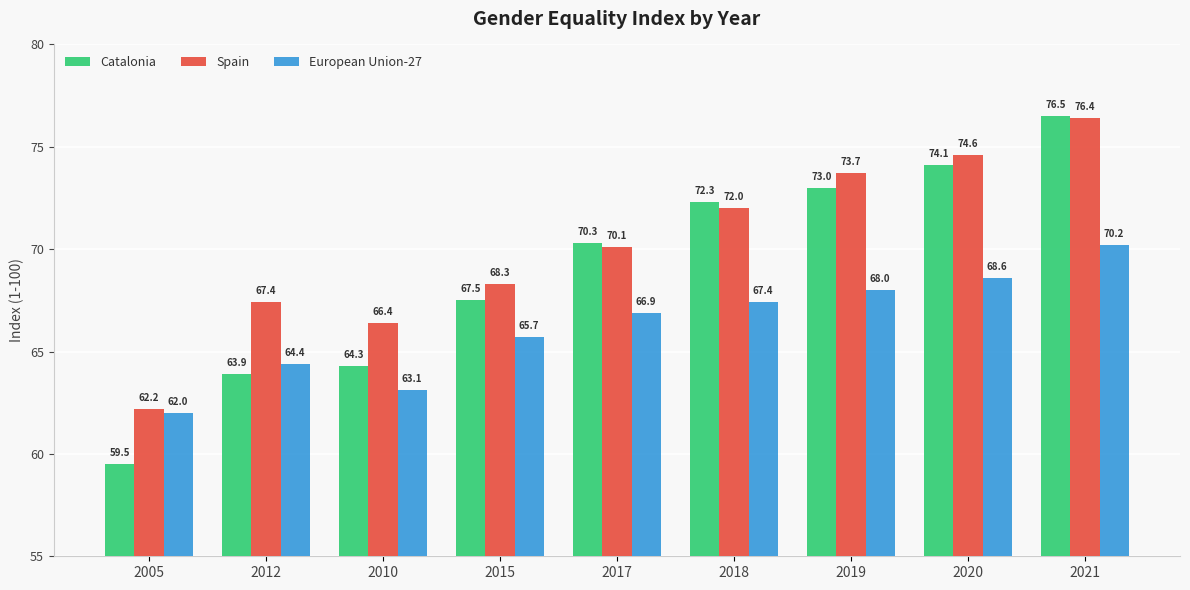

How many values in the Spain series are below 70?

4